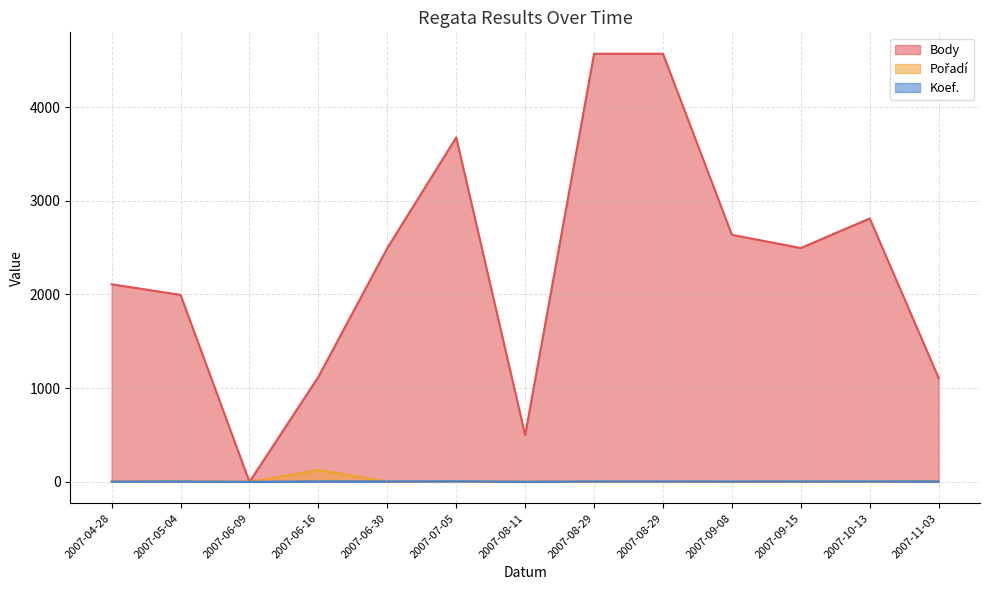

What is the label of the 1st point from the right?

2007-11-03